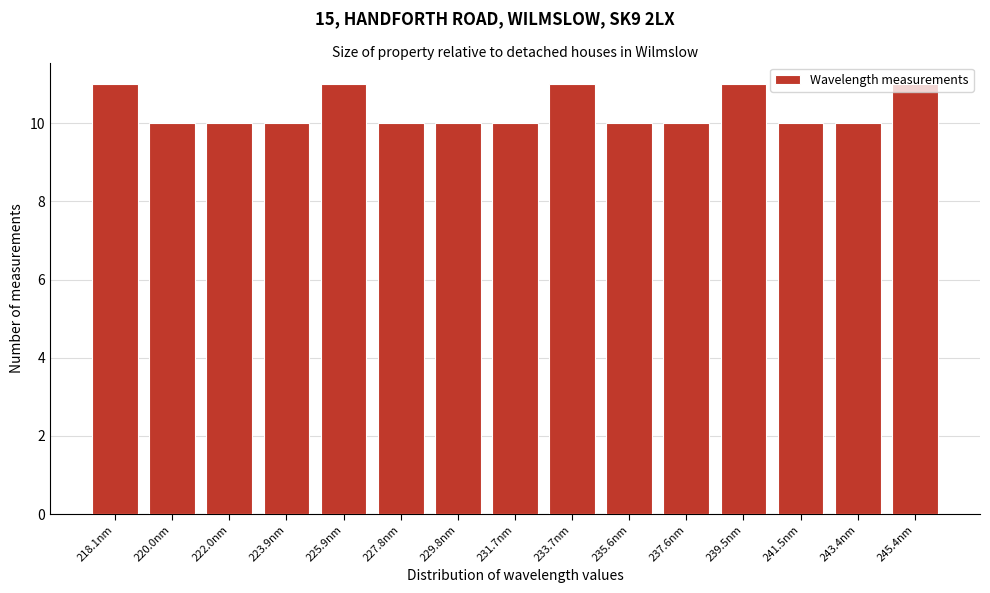

What is the smallest value displayed?

10